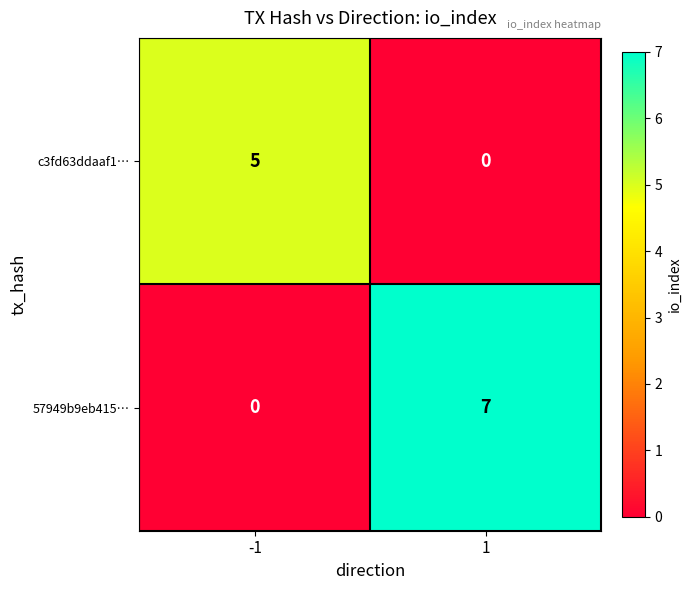

What is the total value across all series at -1?

5